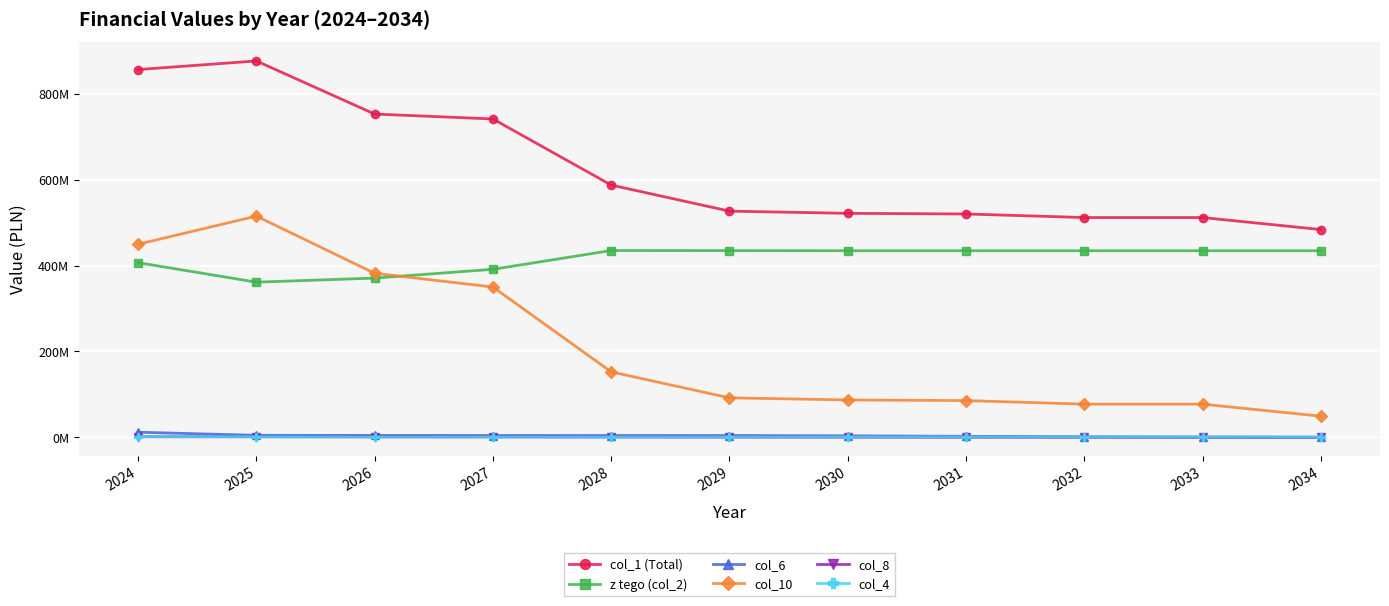

What is the maximum value for col_1 (Total)?

876280671.3